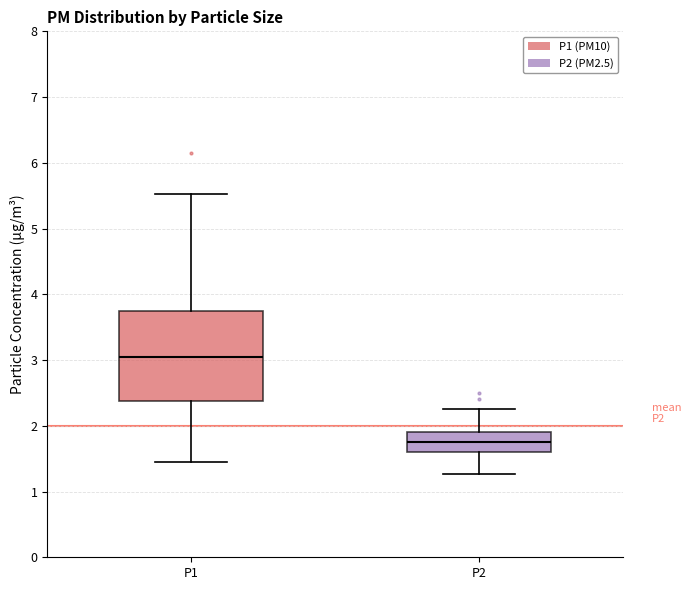

Reading left to right, transcribe this box plot: for each box, give where its median line is, the range the box spans, and where its two whiskers end, as read against the y-axis. The values are not printed on the chart, so give them approximately, as read against the axis.

P1: median 3.0, box 2.4 to 3.8, whiskers 1.5 to 5.5
P2: median 1.8, box 1.6 to 1.9, whiskers 1.3 to 2.3